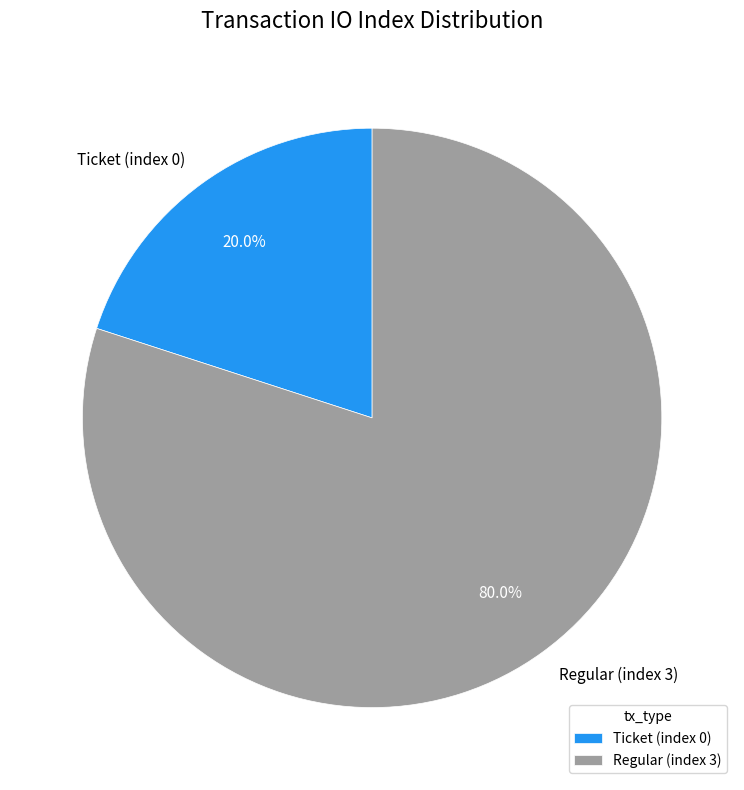

To the nearest percent, what is the difference between the largest and smallest slice percentages?

60%